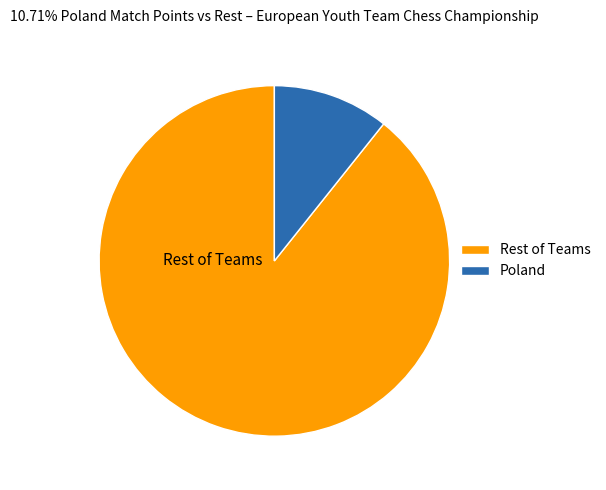

Do Rest of Teams and Poland together represent more than half of the pie?

Yes